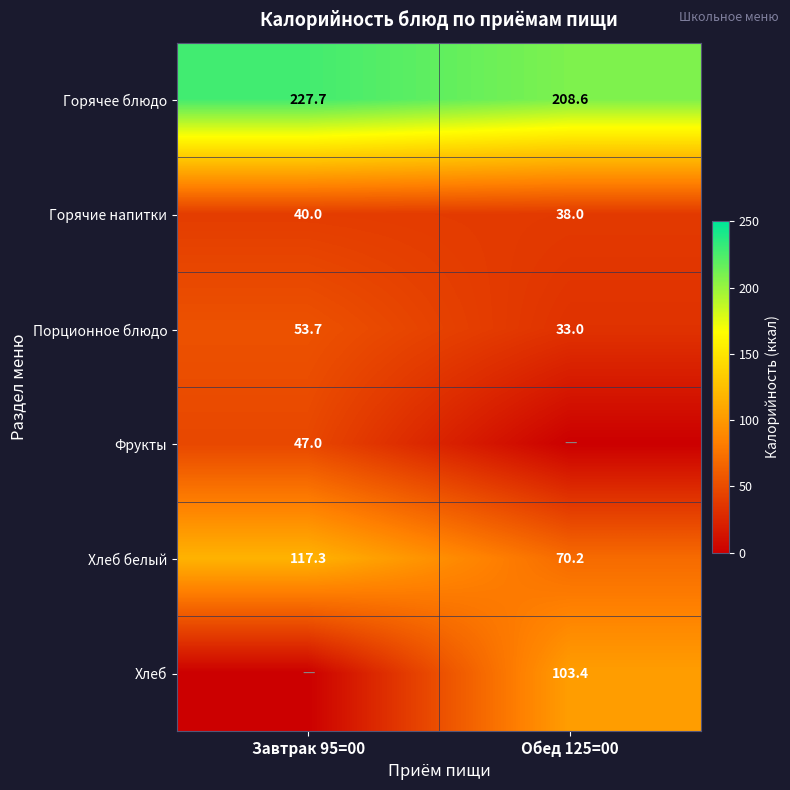

What is the spread (max minus min) of values at Завтрак 95=00?

227.7